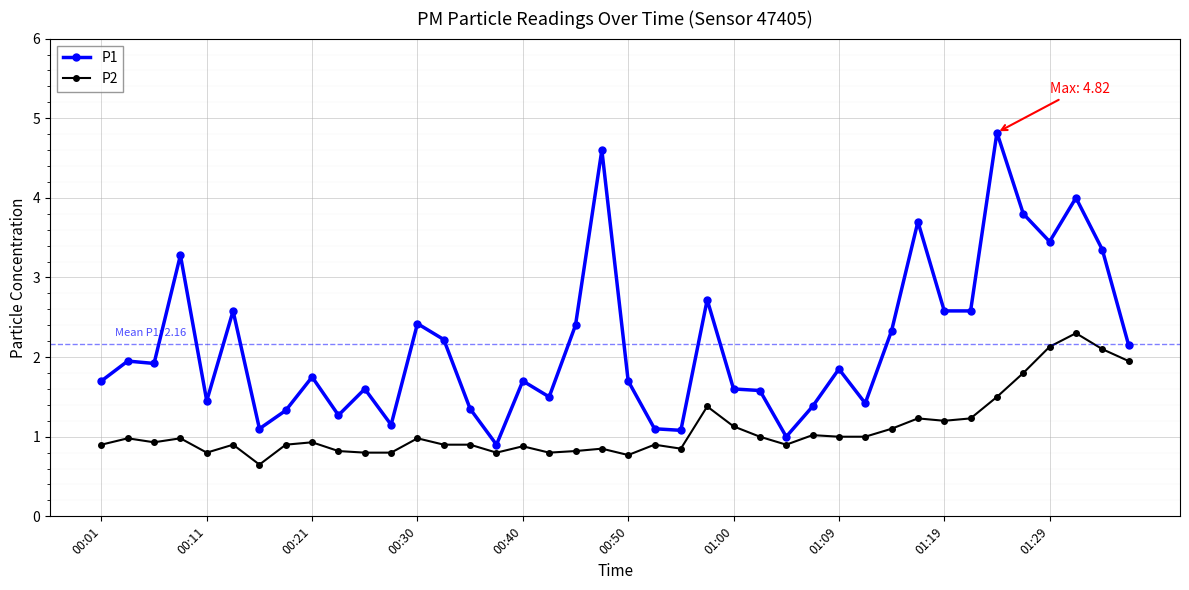

True or false: P2 and P1 cross at least once.

False